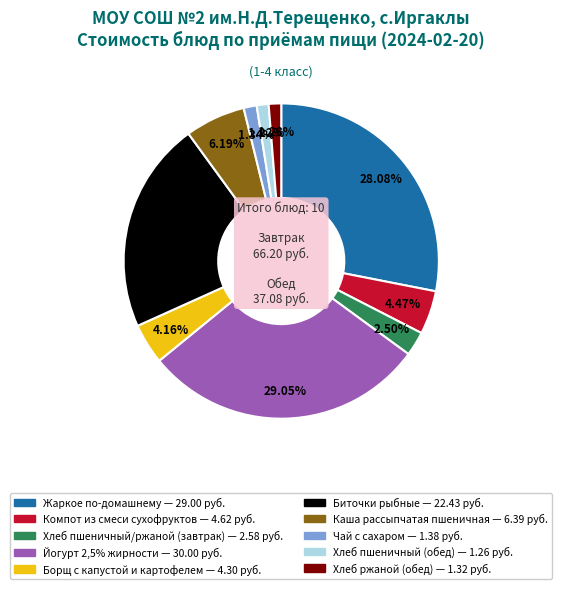

The Хлеб ржаной (обед) slice represents 1% of the pie. True or false?

True